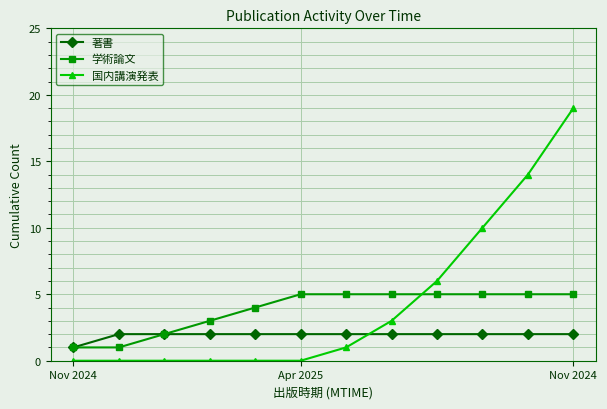

What is the highest value of the 国内講演発表 series?

19